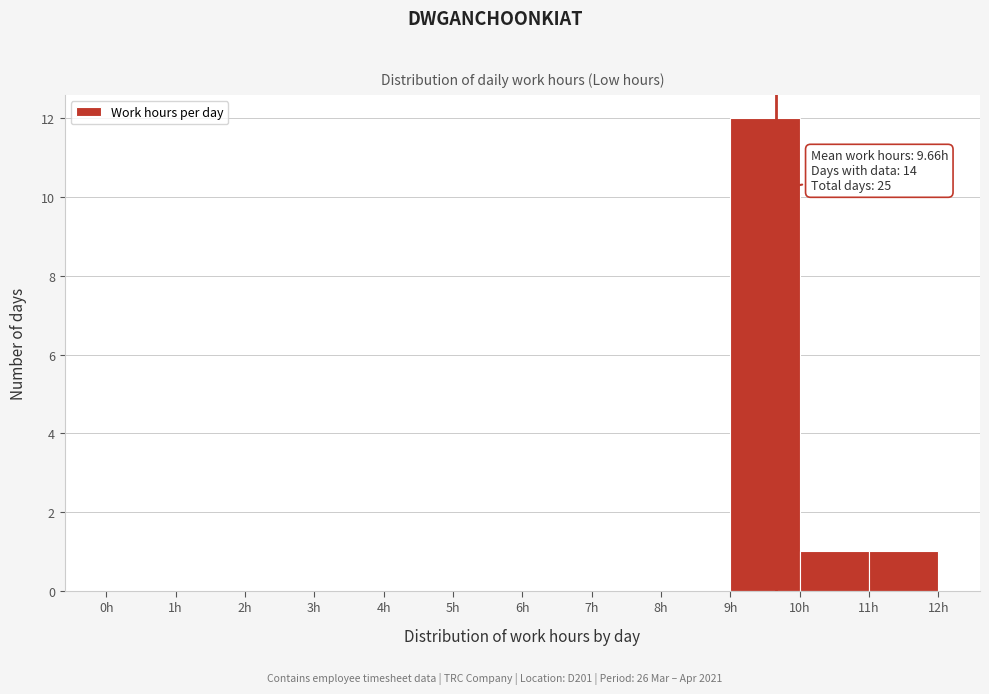

Which range on the x-axis has the tallest bar?

9 to 10